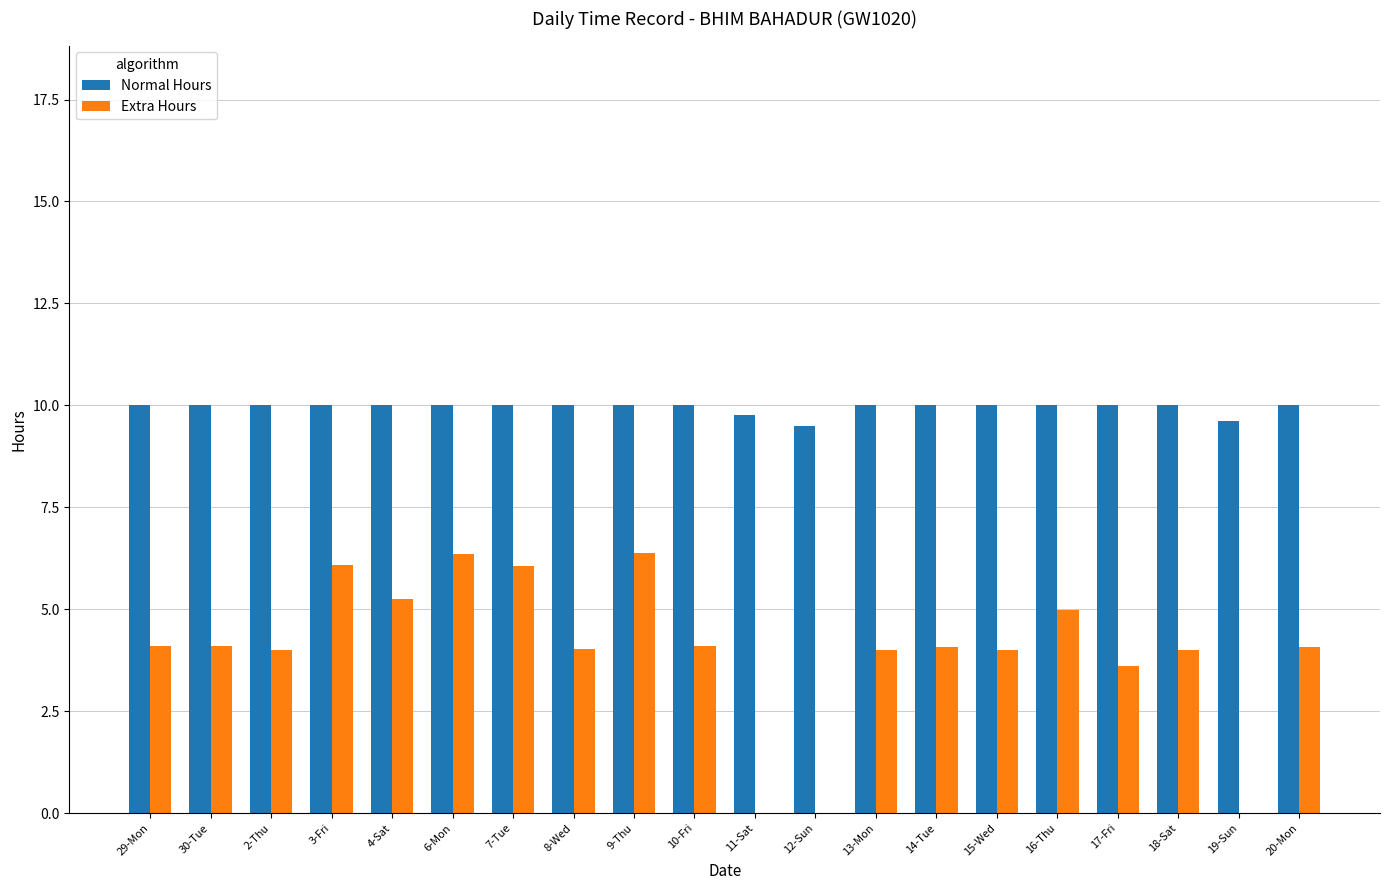

What is the sum of all Extra Hours values?

79.2